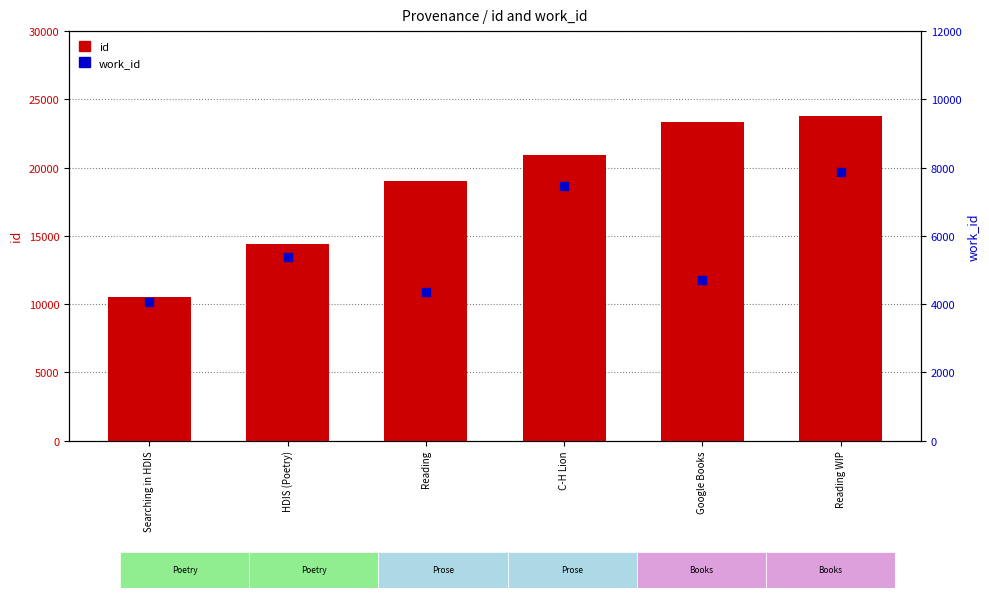

Which series has the widest spread of Y values?

id